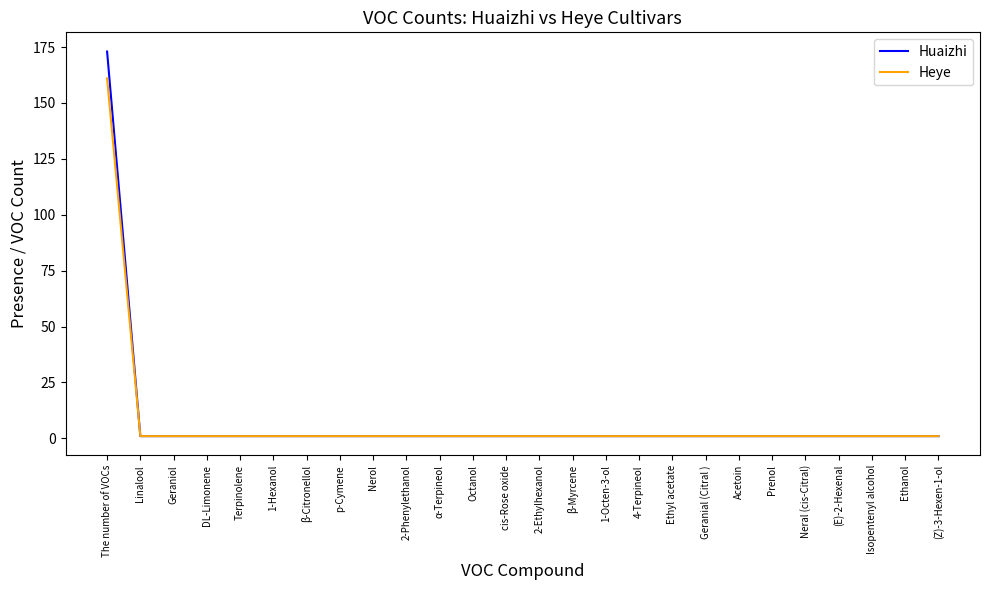

Reading left to right, transcribe all the data shown in this chart.

Huaizhi: 173	1	1	1	1	1	1	1	1	1	1	1	1	1	1	1	1	1	1	1	1	1	1	1	1	1
Heye: 161	1	1	1	1	1	1	1	1	1	1	1	1	1	1	1	1	1	1	1	1	1	1	1	1	1